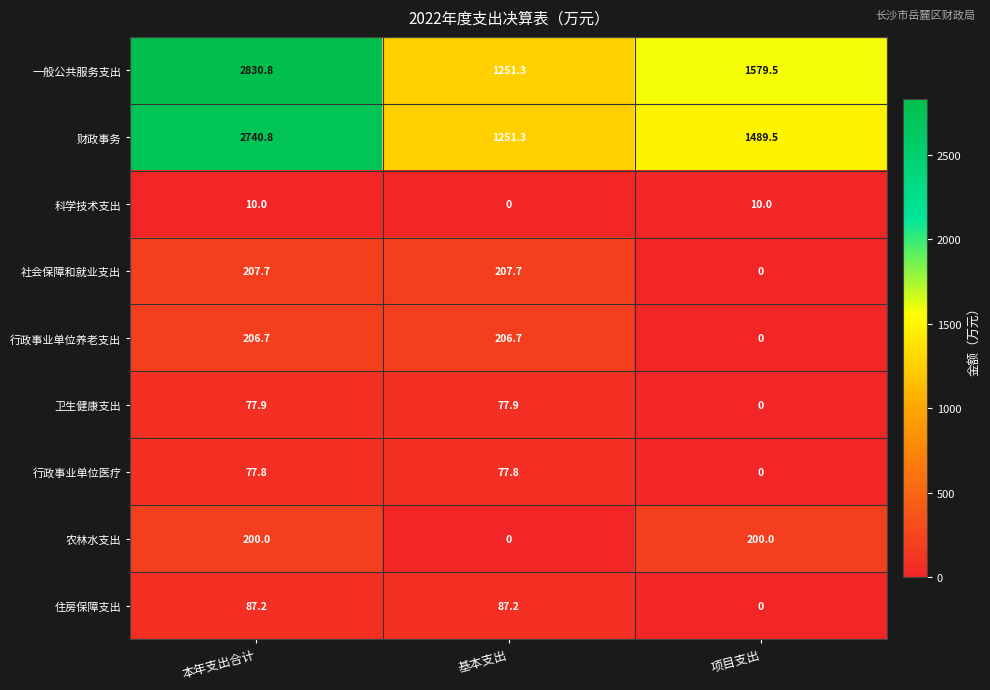

At which label does 社会保障和就业支出 first exceed 207?

本年支出合计